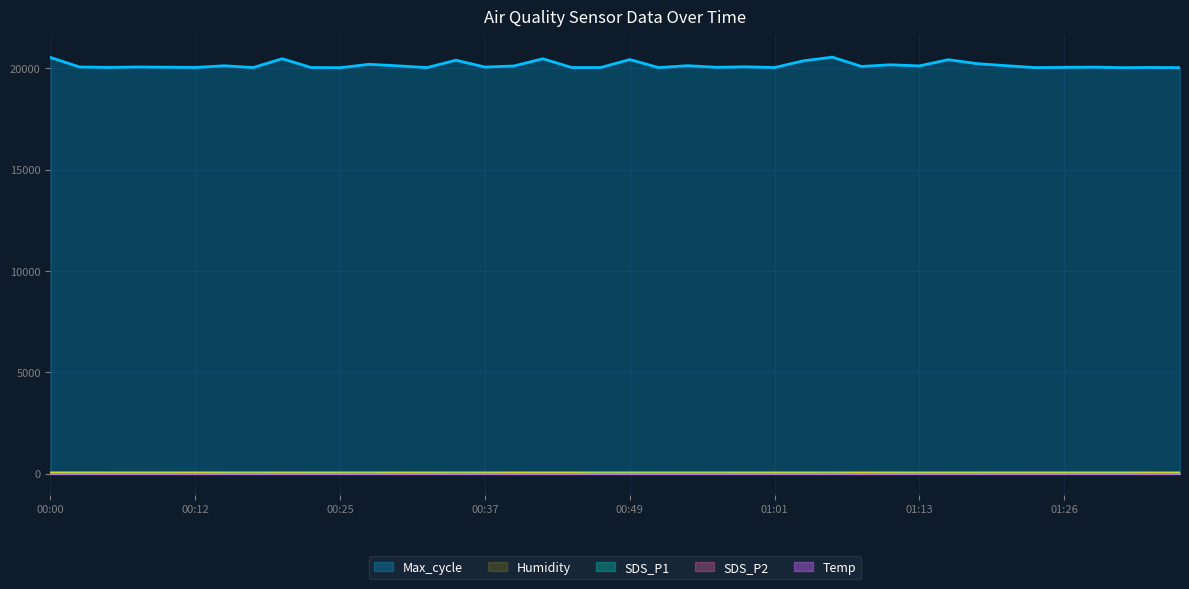

Rank the series at 00:51 from lowest to highest value.

Temp, SDS_P2, SDS_P1, Humidity, Max_cycle